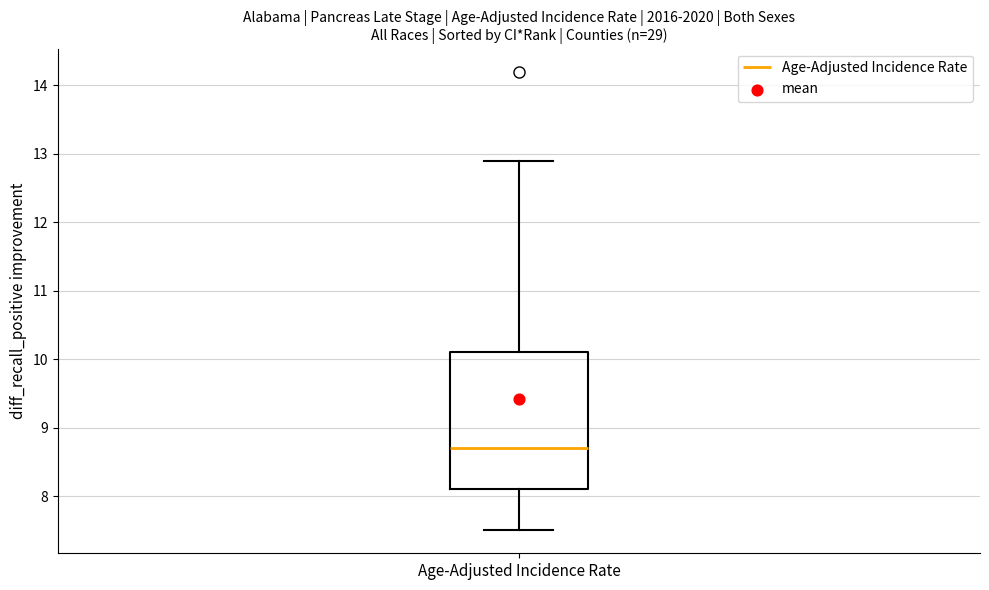

Read this box plot against the y-axis: the position of the median line, the range covered by the box, and the ends of both whiskers. The values are not printed on the chart, so give them approximately, as read against the axis.

median 8.7, box 8.1 to 10.1, whiskers 7.5 to 12.9